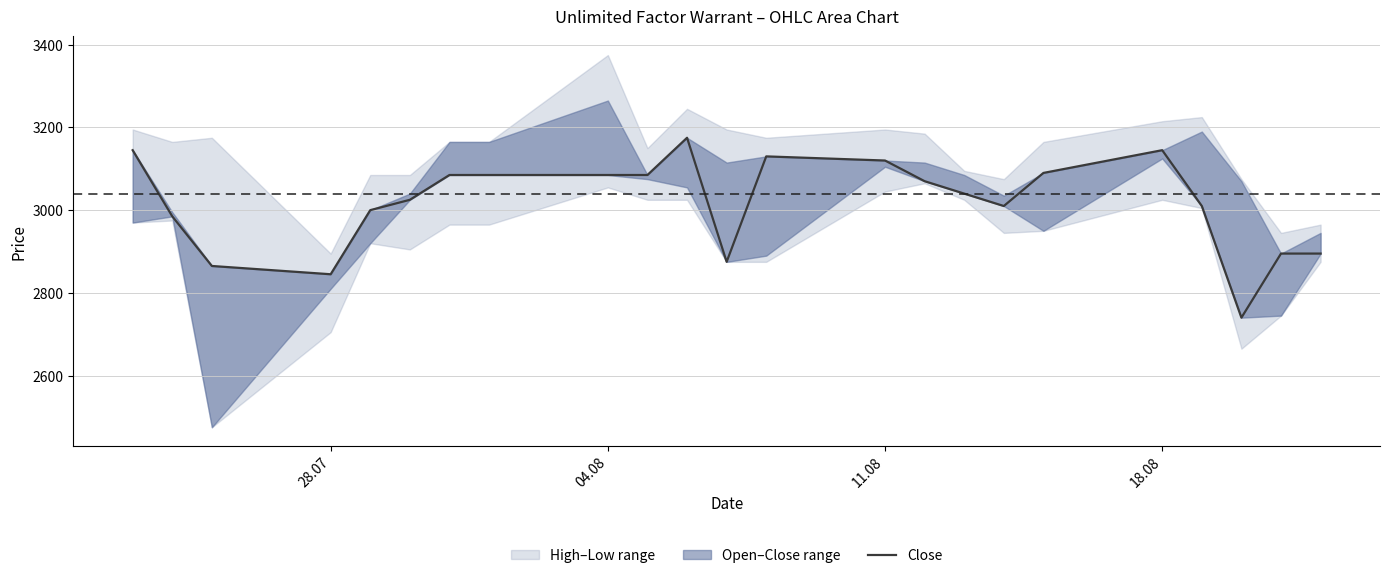

How many data points are less than 3040?

11